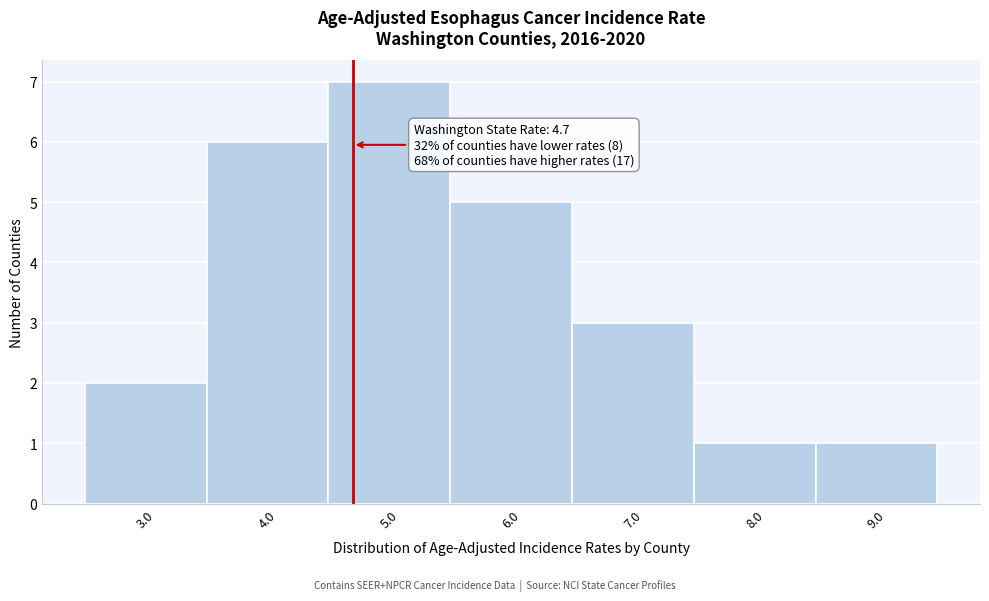

Over which range of the x-axis is the bar tallest?

4.5 to 5.5